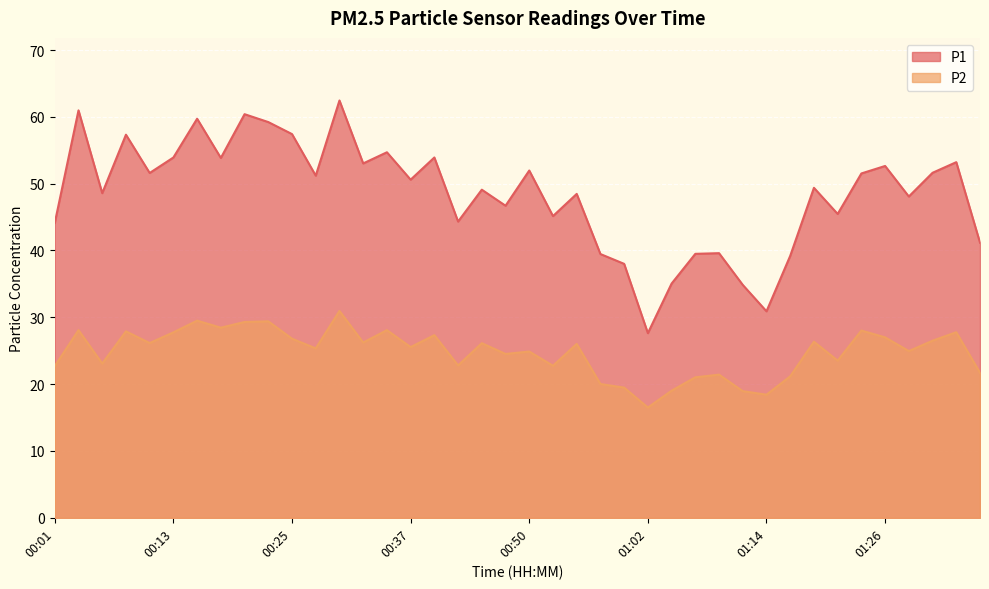

What is the difference between the second highest and minimum values in the P1 series?

33.3